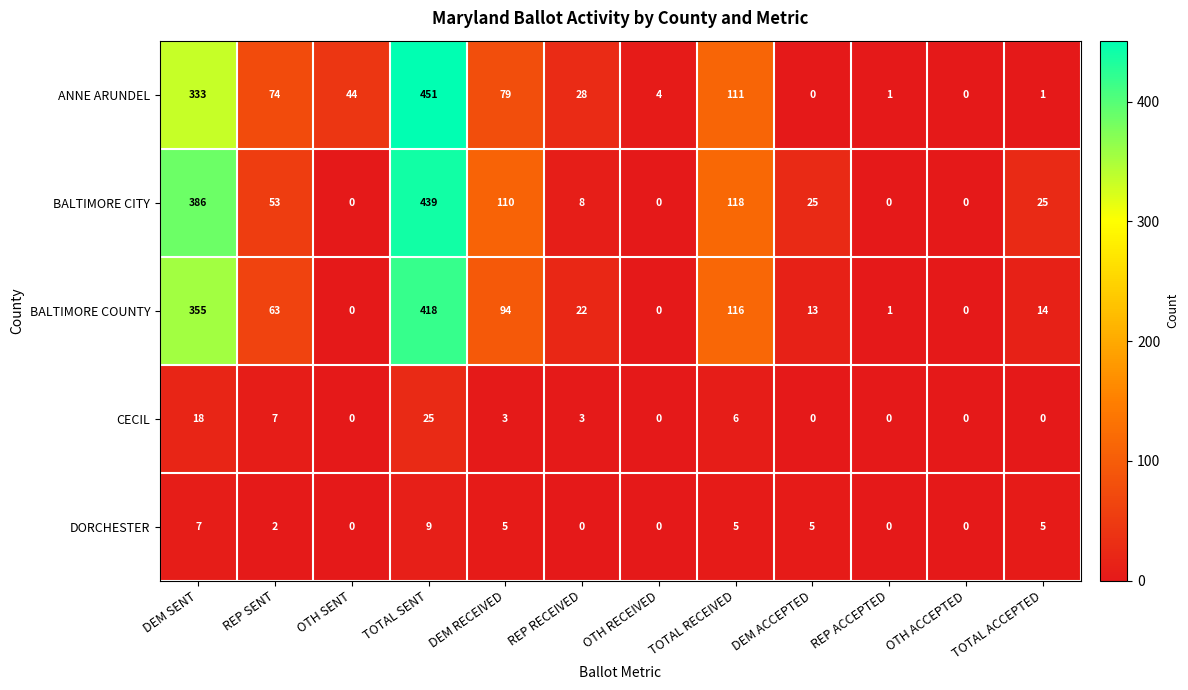

At which label does DORCHESTER first exceed 5?

DEM SENT